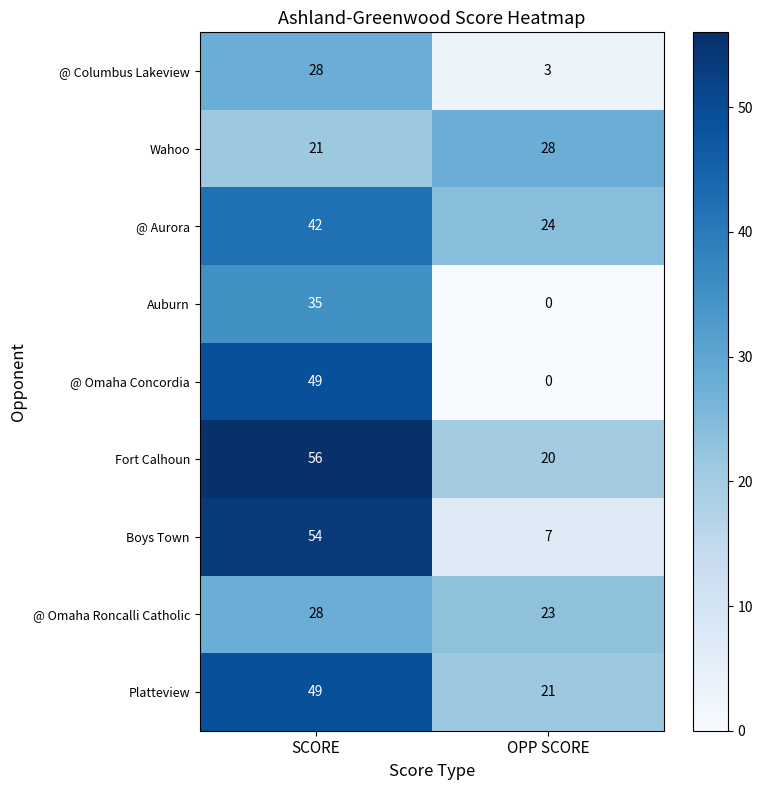

Is it true that Boys Town equals 35 at SCORE?

False